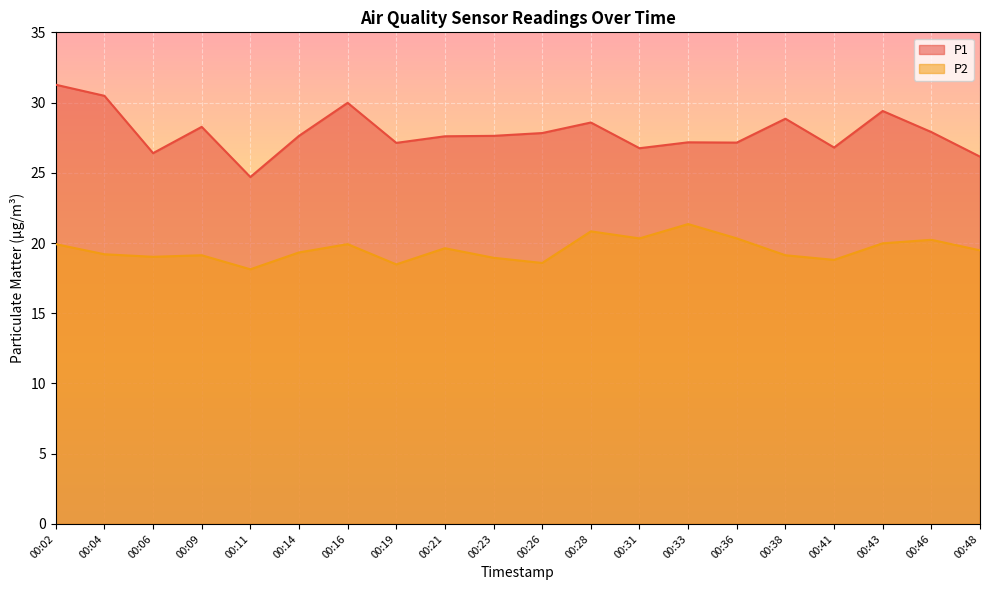

Reading left to right, transcribe all the data shown in this chart.

P1: 00:02=31.3	00:04=30.5	00:06=26.4	00:09=28.3	00:11=24.7	00:14=27.6	00:16=30.0	00:19=27.1	00:21=27.6	00:23=27.6	00:26=27.8	00:28=28.6	00:31=26.8	00:33=27.2	00:36=27.1	00:38=28.9	00:41=26.8	00:43=29.4	00:46=27.9	00:48=26.1
P2: 00:02=19.9	00:04=19.2	00:06=19.0	00:09=19.1	00:11=18.1	00:14=19.3	00:16=19.9	00:19=18.5	00:21=19.6	00:23=18.9	00:26=18.6	00:28=20.8	00:31=20.3	00:33=21.4	00:36=20.3	00:38=19.1	00:41=18.8	00:43=20.0	00:46=20.2	00:48=19.5